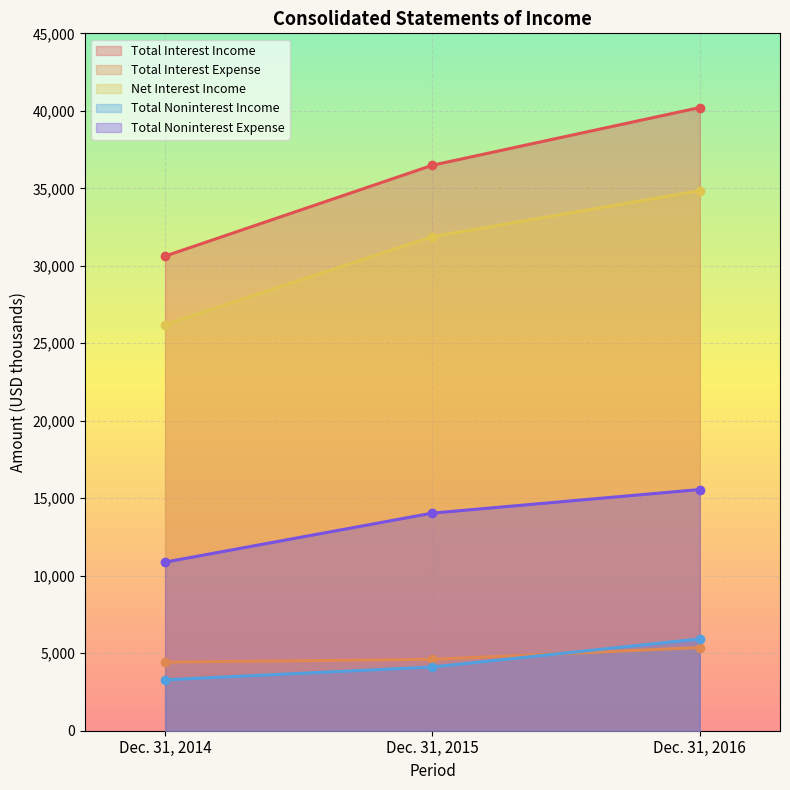

At which label does Total Noninterest Income first exceed 4113?

Dec. 31, 2016